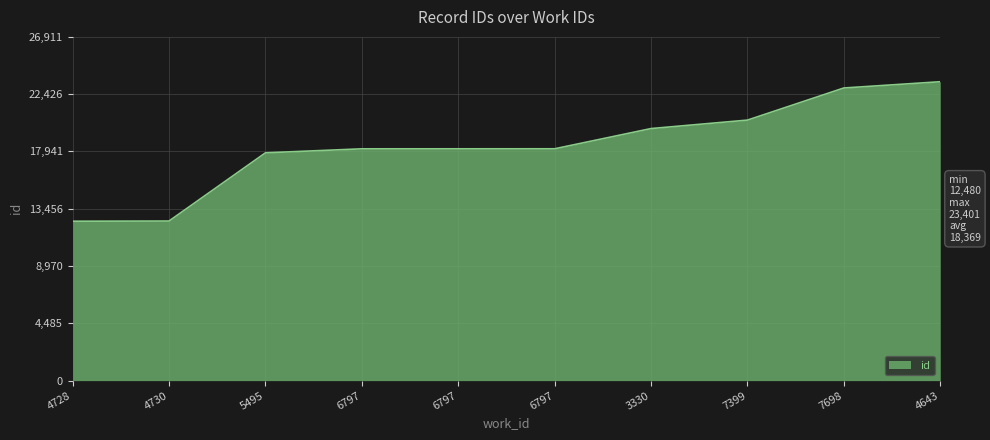

Rank the categories by value from highest to lowest.

4643, 7698, 7399, 3330, 6797, 6797, 6797, 5495, 4730, 4728